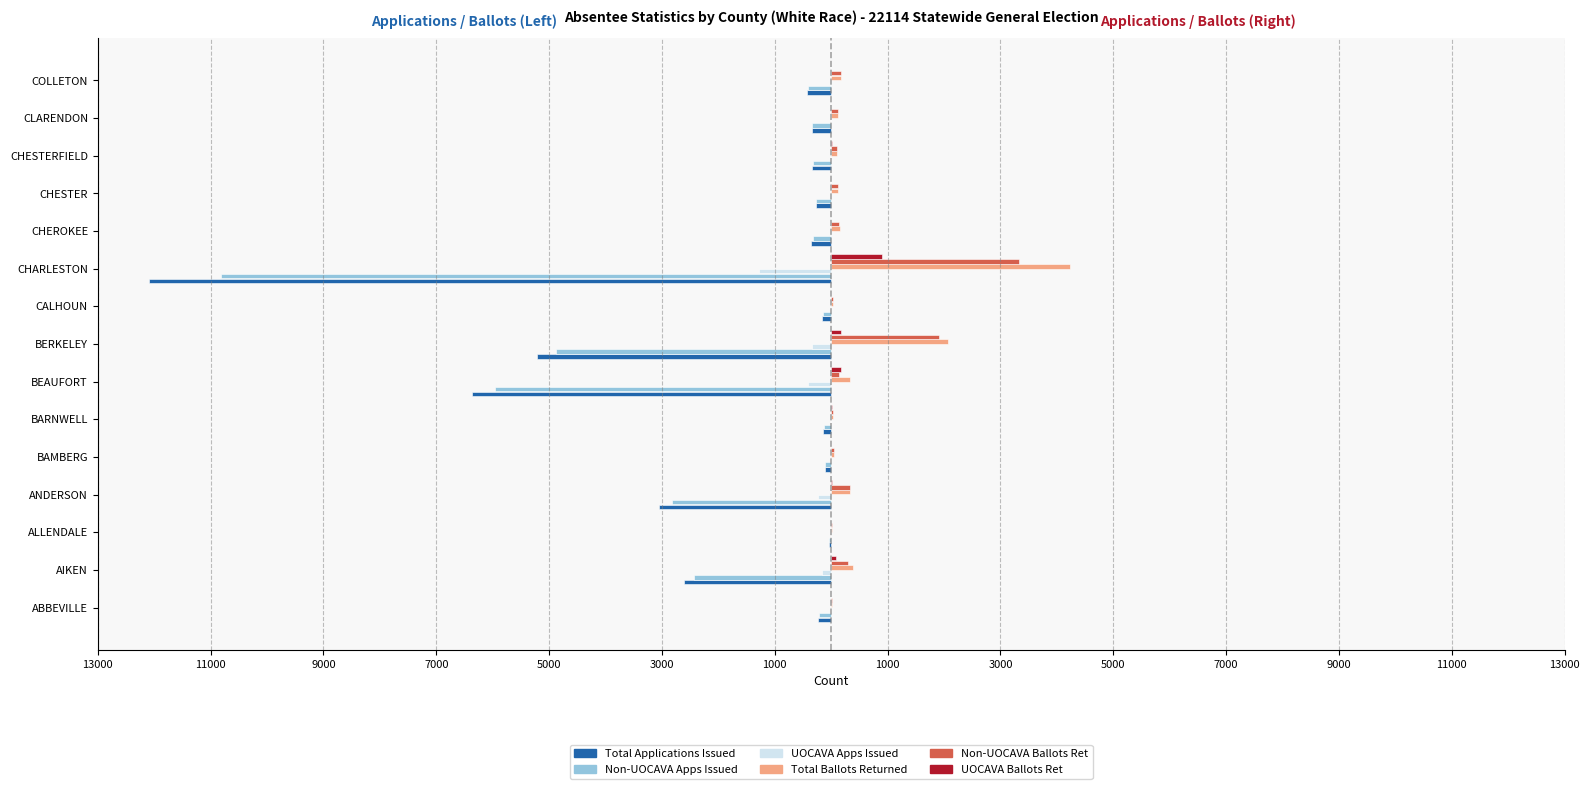

What are all the series names shown in the legend?

Total Applications Issued, Non-UOCAVA Apps Issued, UOCAVA Apps Issued, Total Ballots Returned, Non-UOCAVA Ballots Ret, UOCAVA Ballots Ret